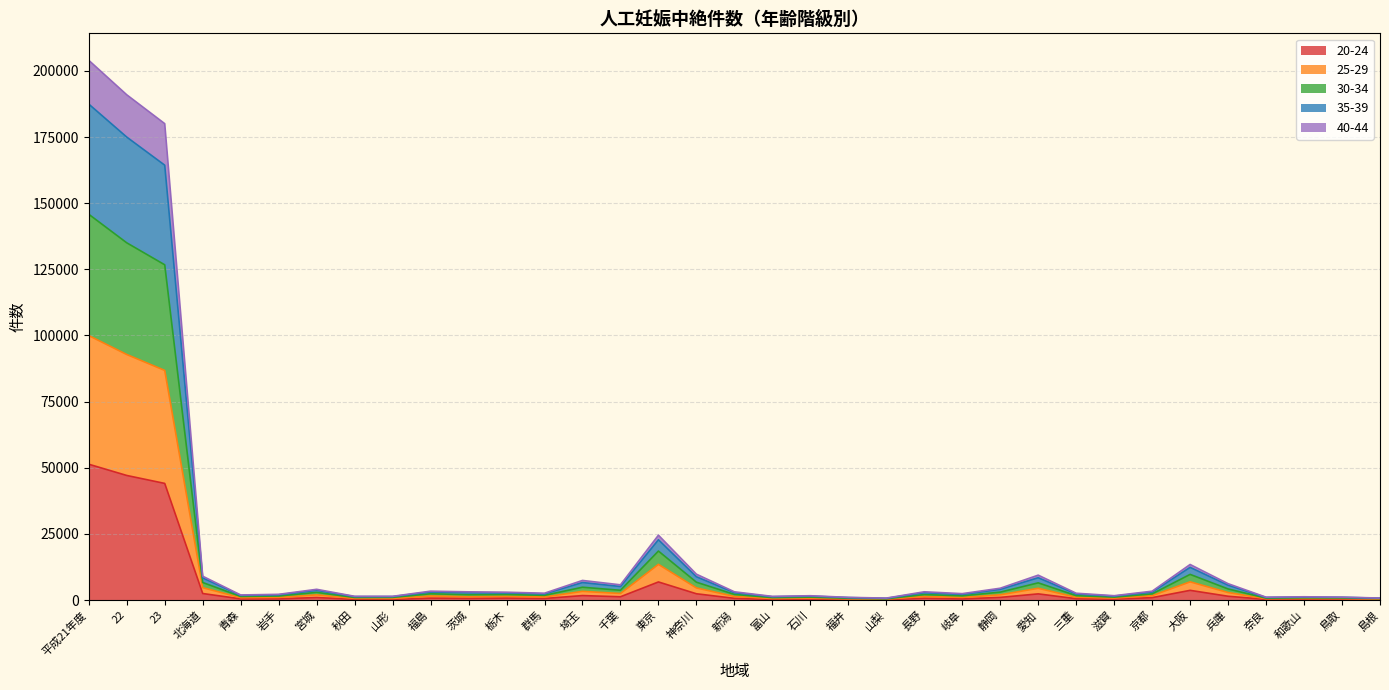

Between 千葉 and 三重, which series saw the biggest shift?

35-39